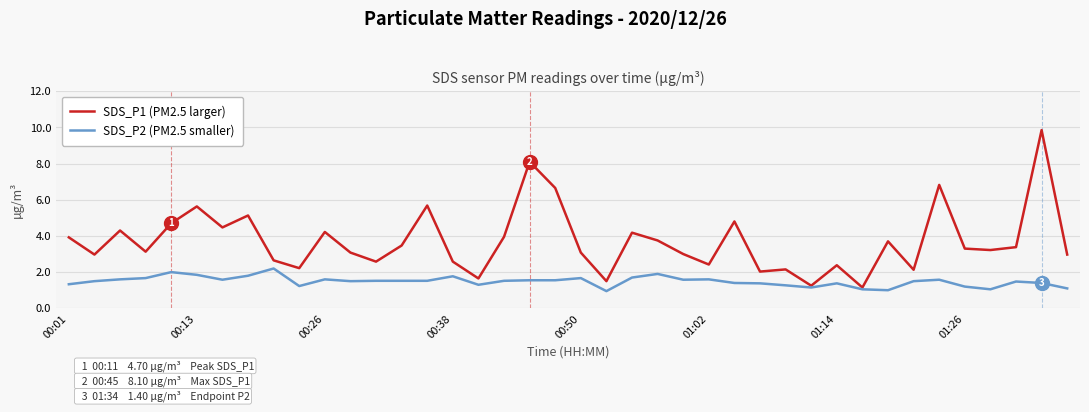

Rank the series by their maximum value, from highest to lowest.

SDS_P1 (PM2.5 larger), SDS_P2 (PM2.5 smaller)